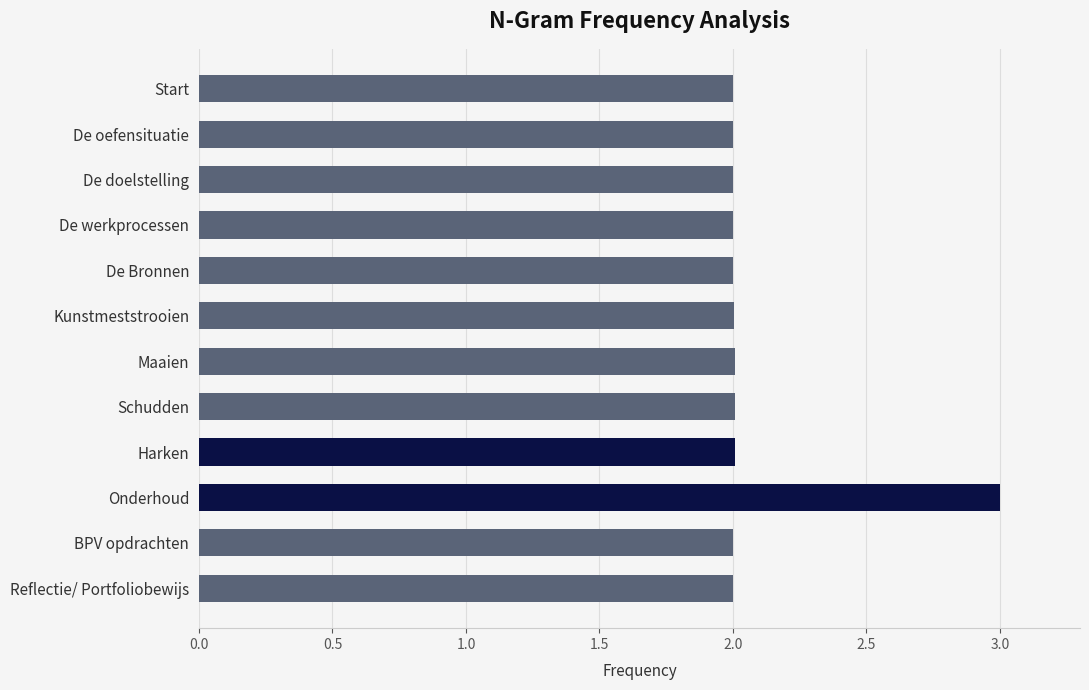

What value does the data have at Start?

2.0